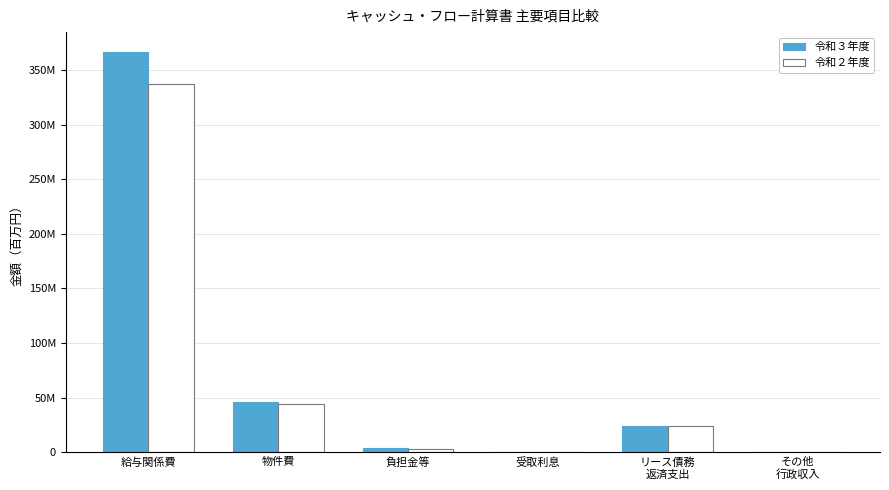

Are the bars horizontal?

No